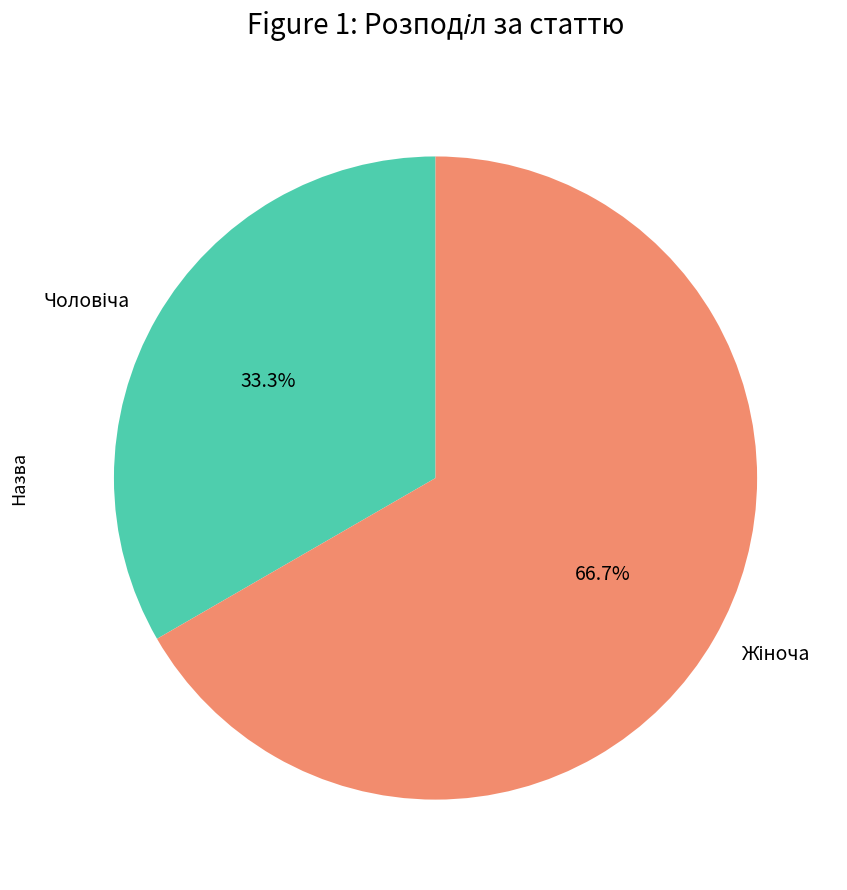

Does any single category account for the majority?

Yes